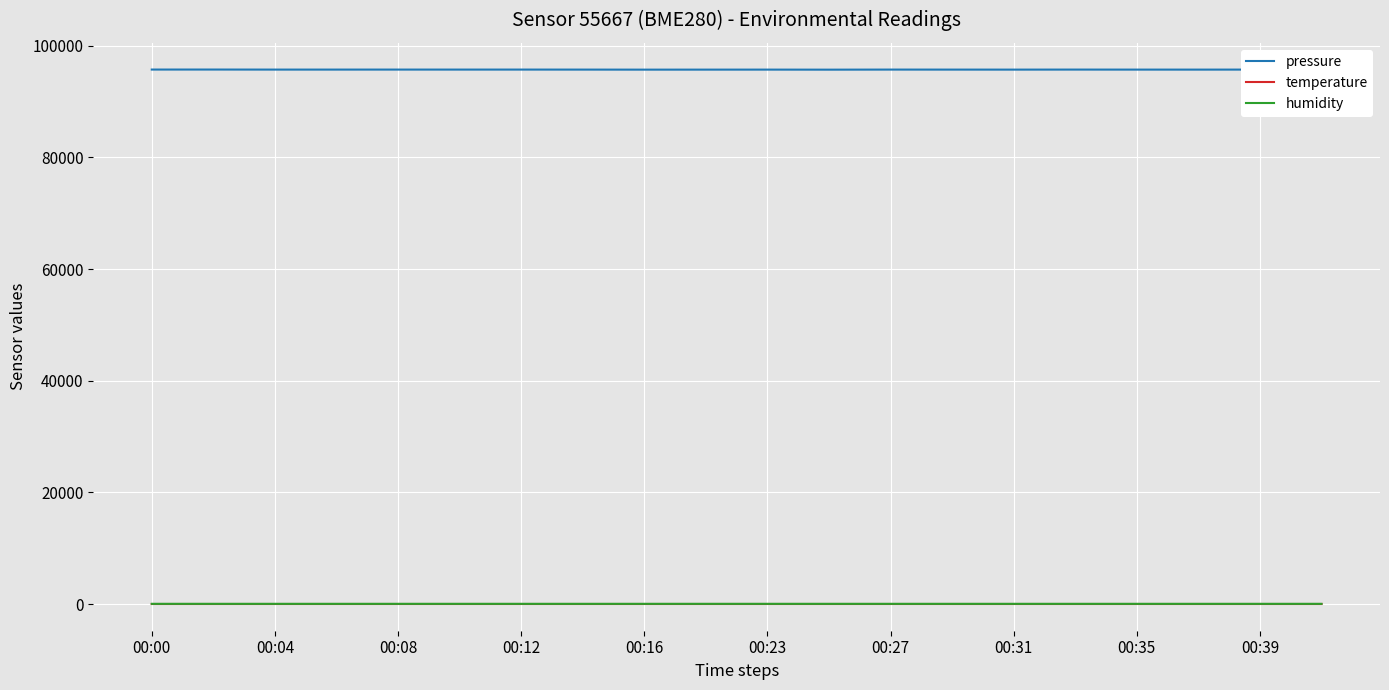

True or false: temperature and pressure cross at least once.

False